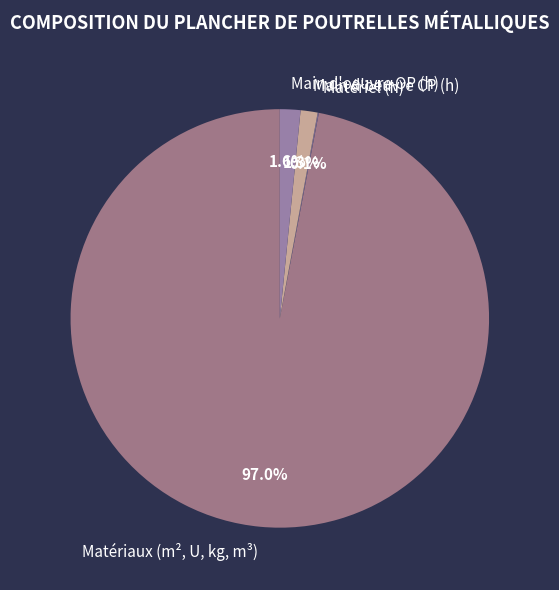

Which category has the biggest portion of the pie?

Matériaux (m², U, kg, m³)